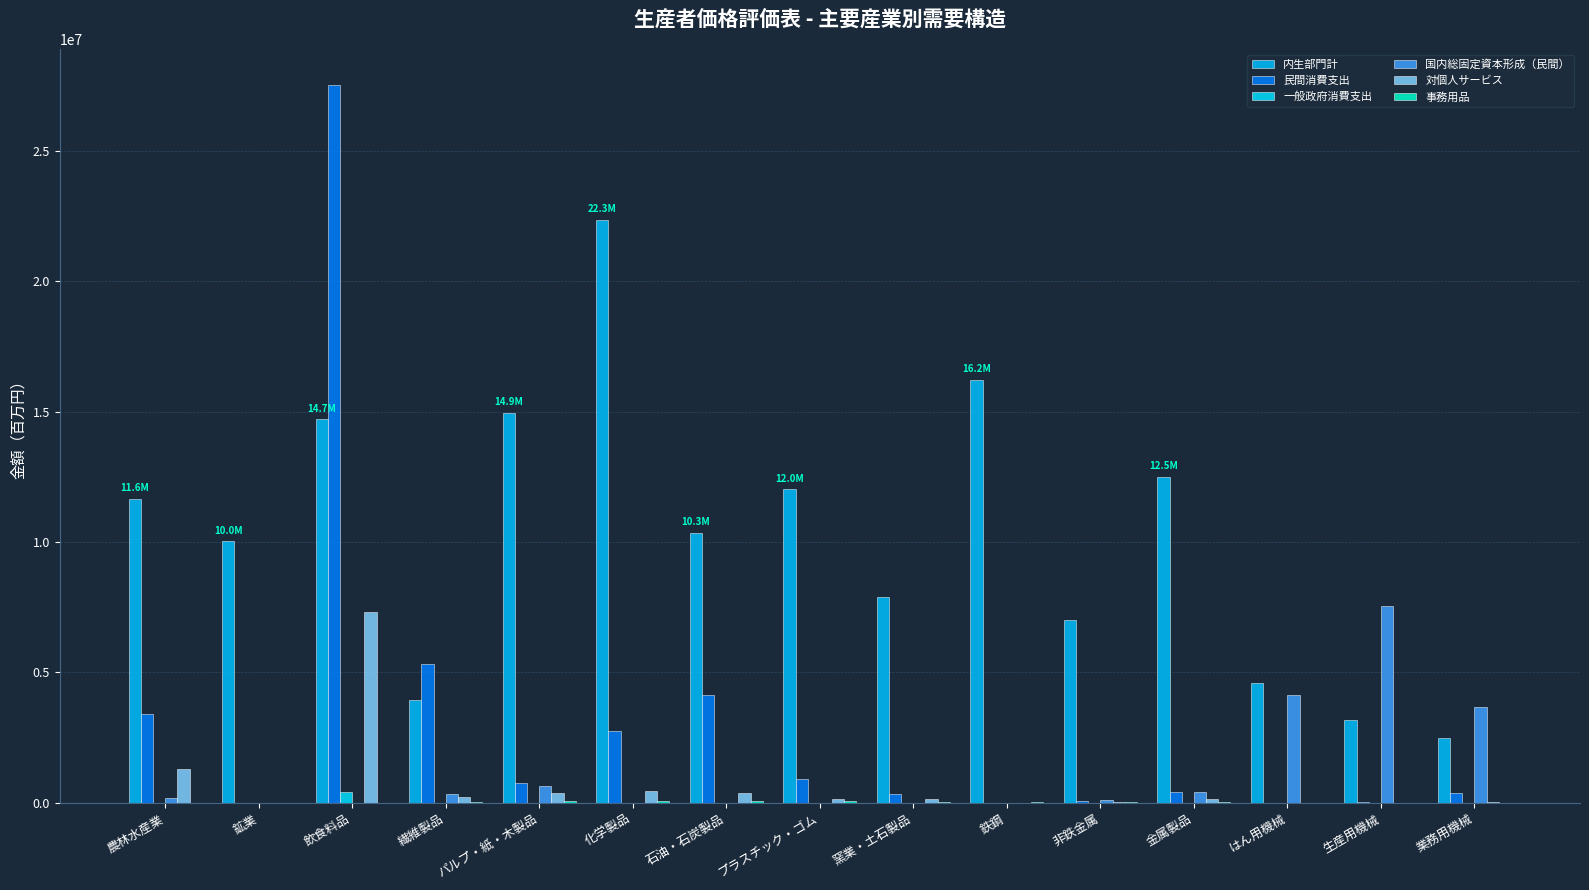

At which label is 内生部門計 closest to 12420191?

金属製品